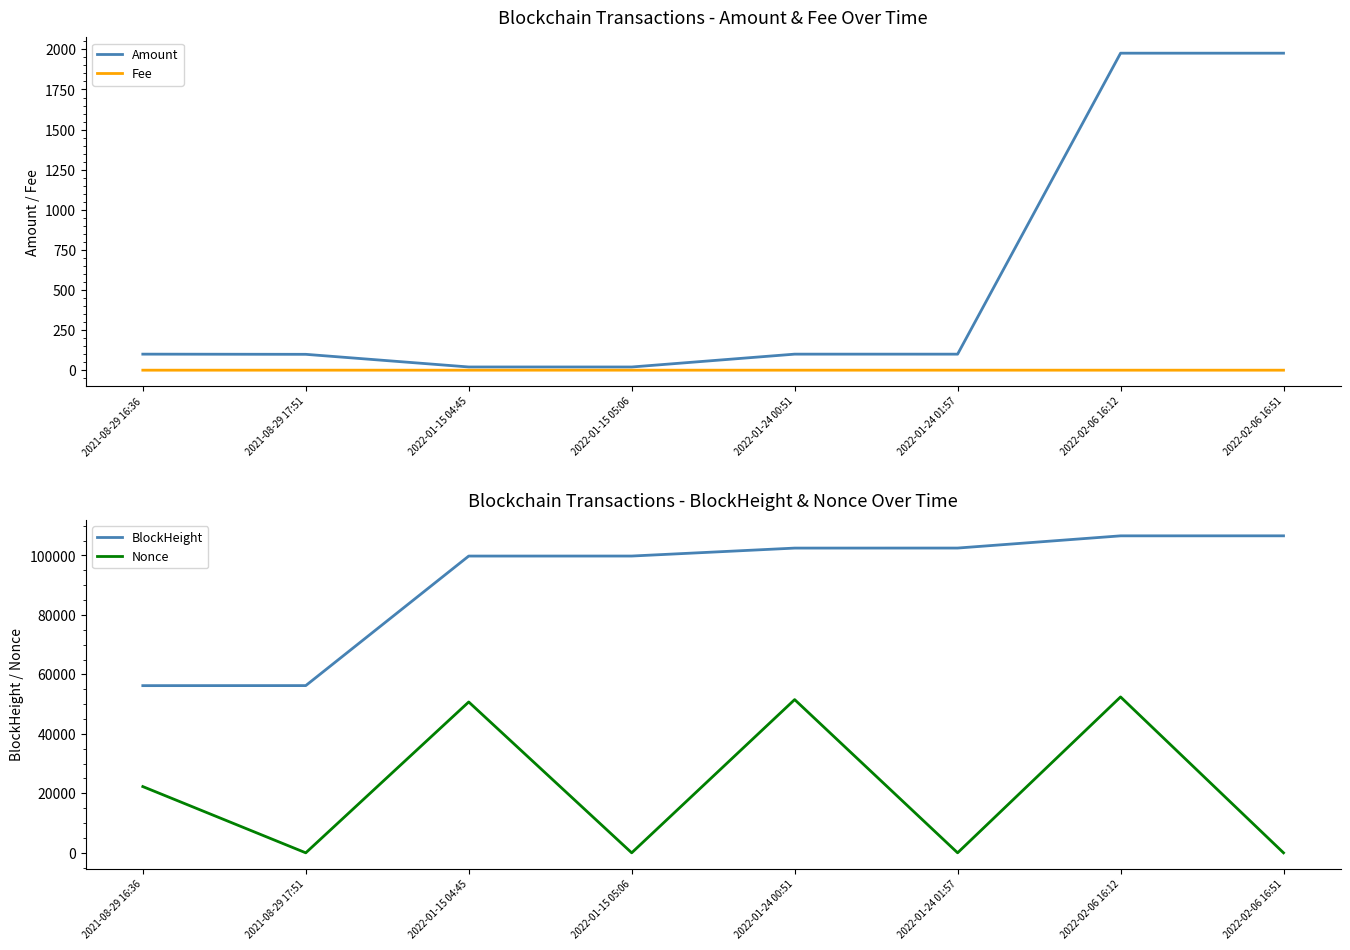

What is the difference between the maximum and minimum values in the Amount series?

1956.5